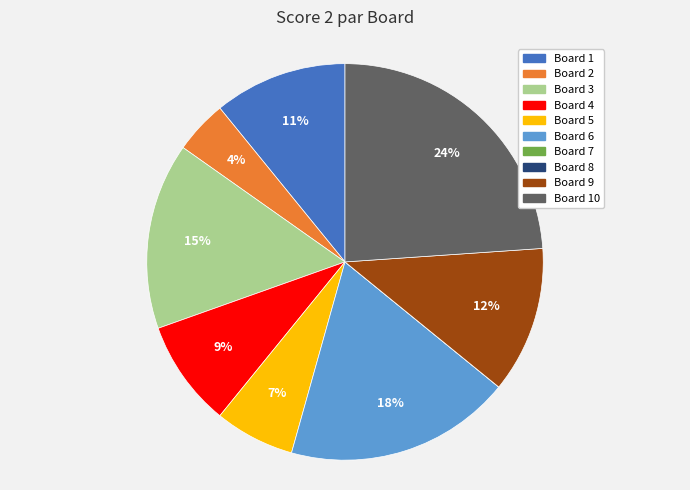

To the nearest percent, what is the difference between the largest and smallest slice percentages?

24%